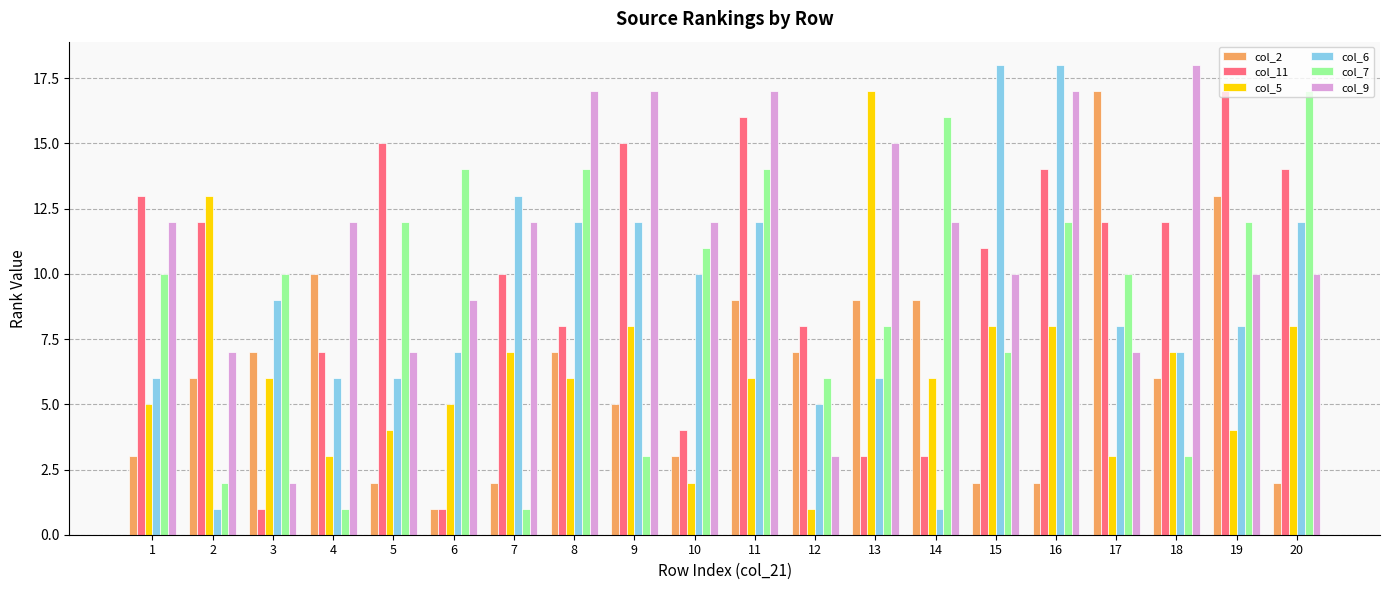

How many categories are shown in the chart?

20